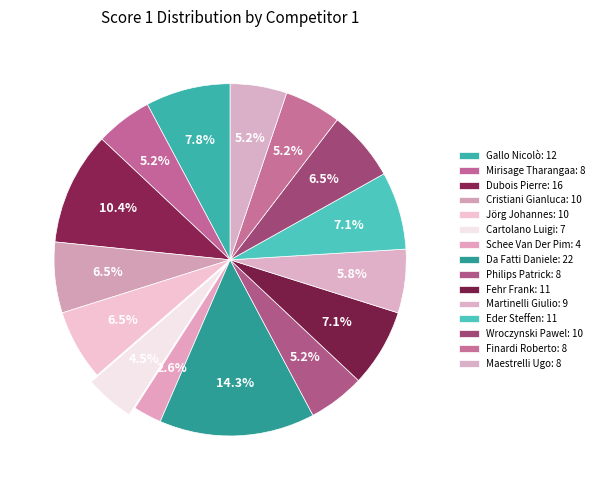

Count the number of slices in the pie.

15